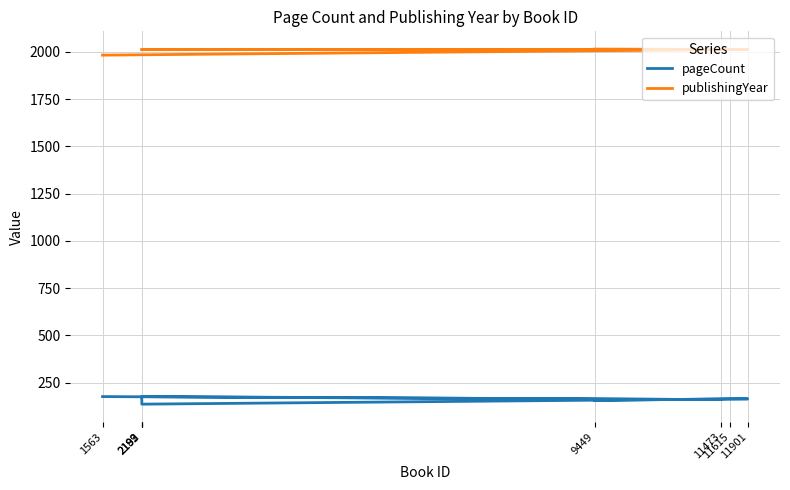

What is the minimum value shown in the chart?

136